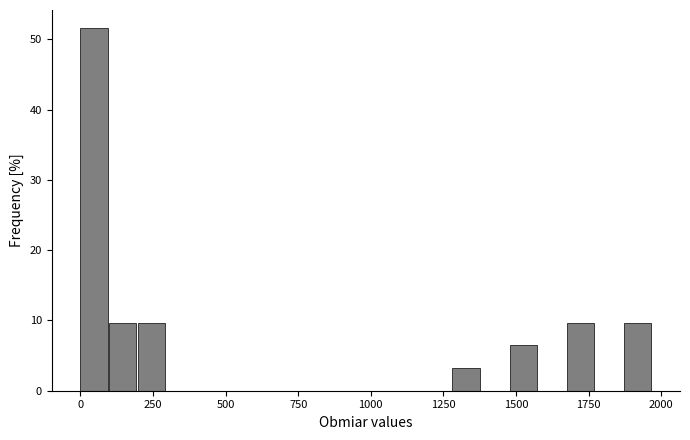

Read against the x-axis, roughly where is the centre of the tallest bar?

50